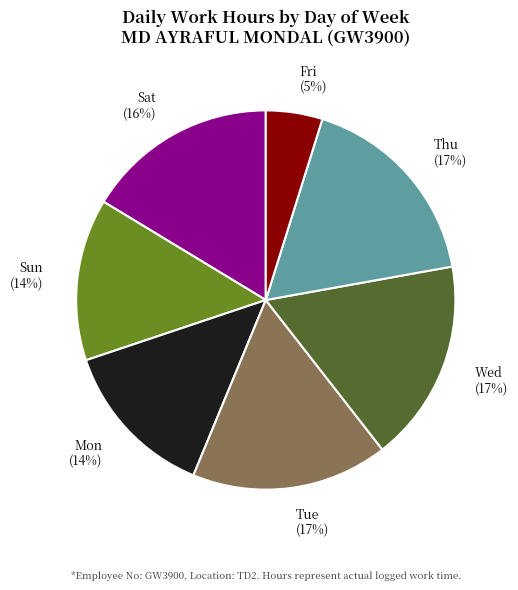

To the nearest percent, what portion does Thu represent?

17%